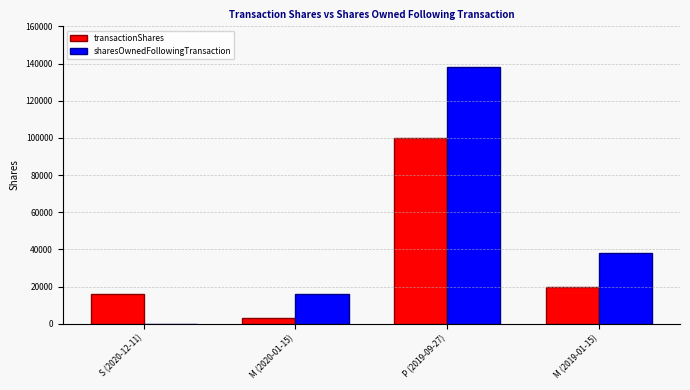

What is the sum of all transactionShares values?

138854